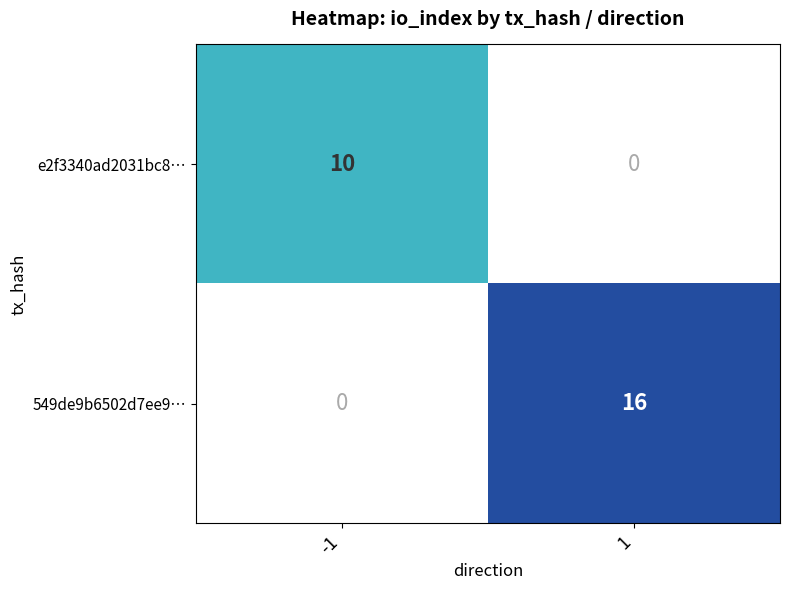

True or false: e2f3340ad2031bc8… has a value of 10 at -1.

True